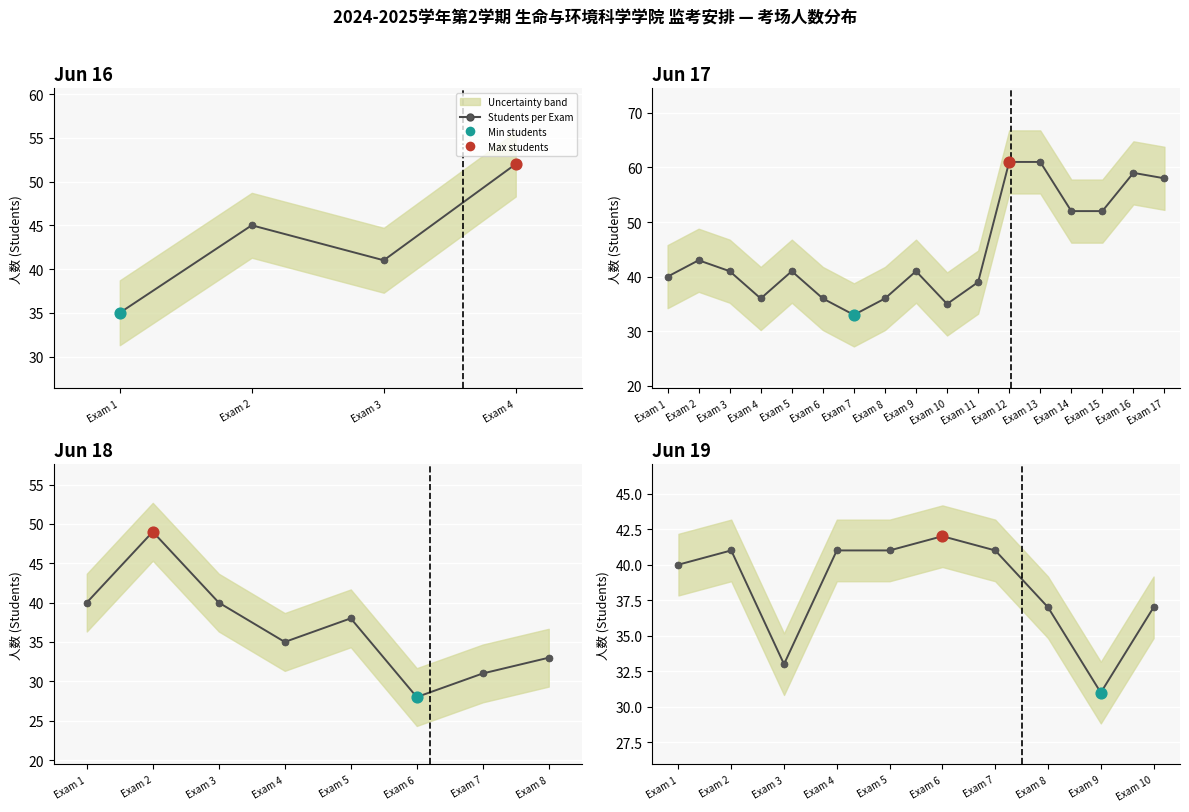

What is the change in value from Exam 5 to Exam 10?

-4